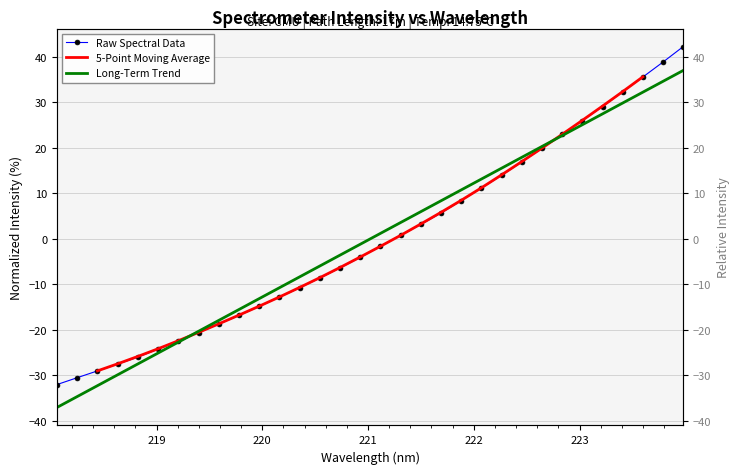

How many values are below -1?

17